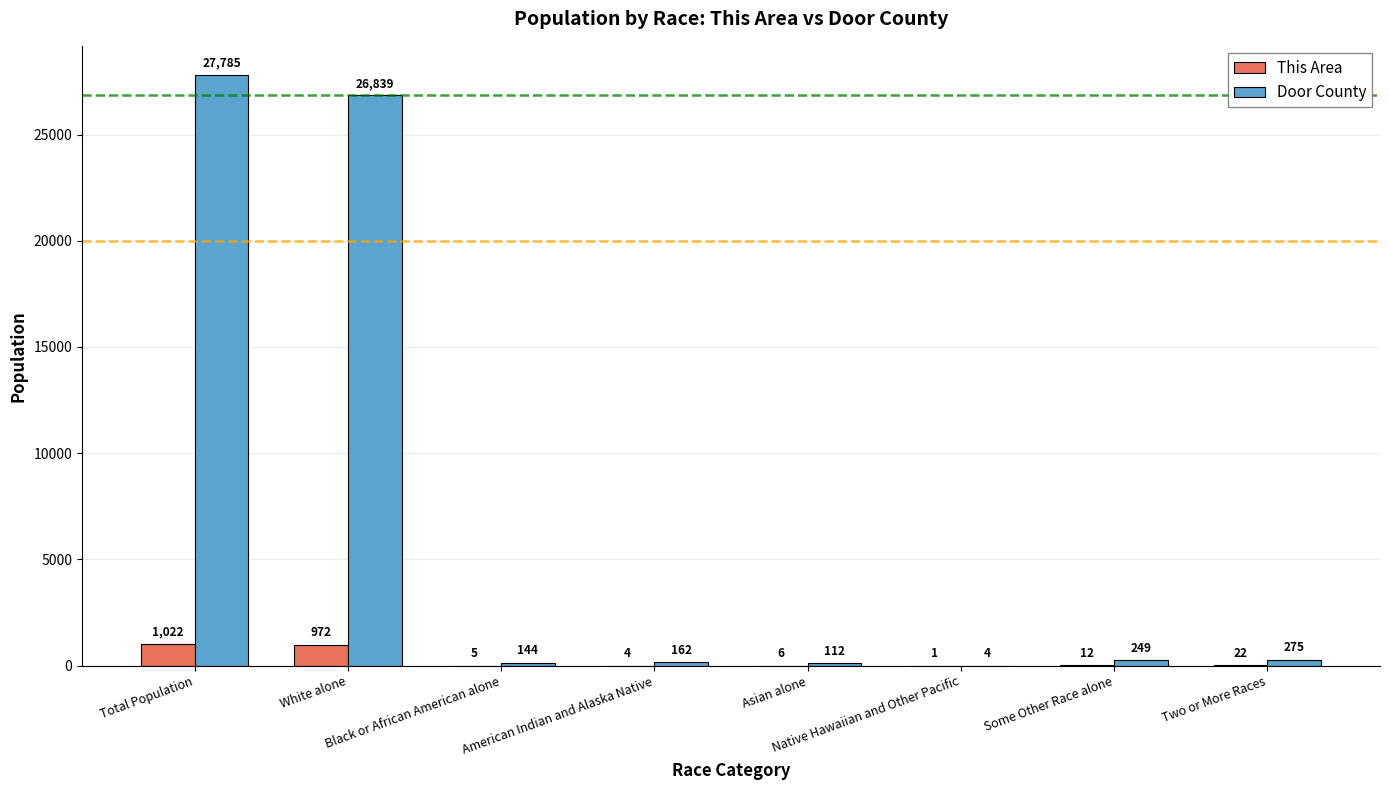

What is the maximum value shown in the chart?

27785